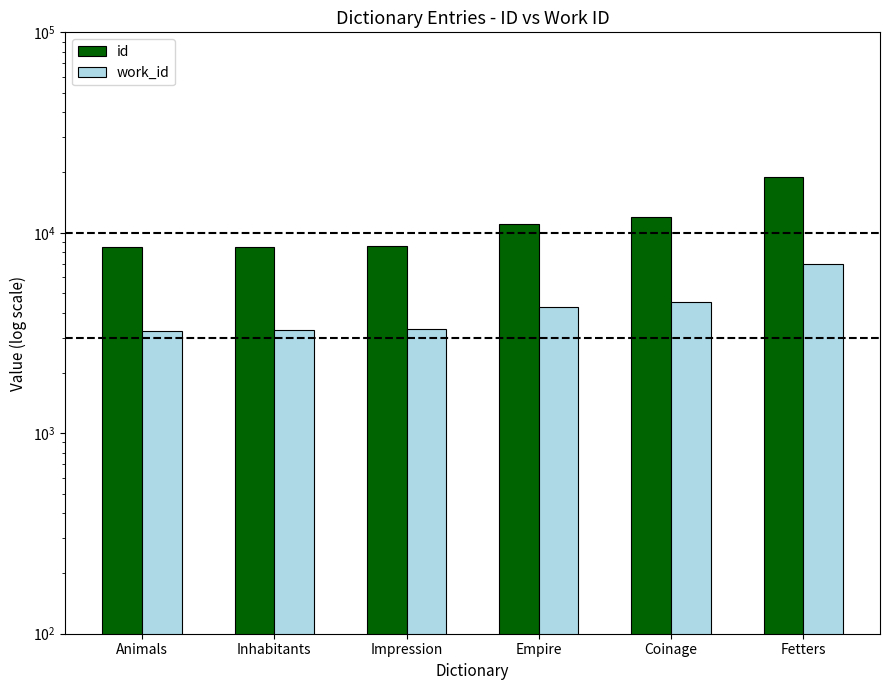

At which label does id reach its peak?

Fetters